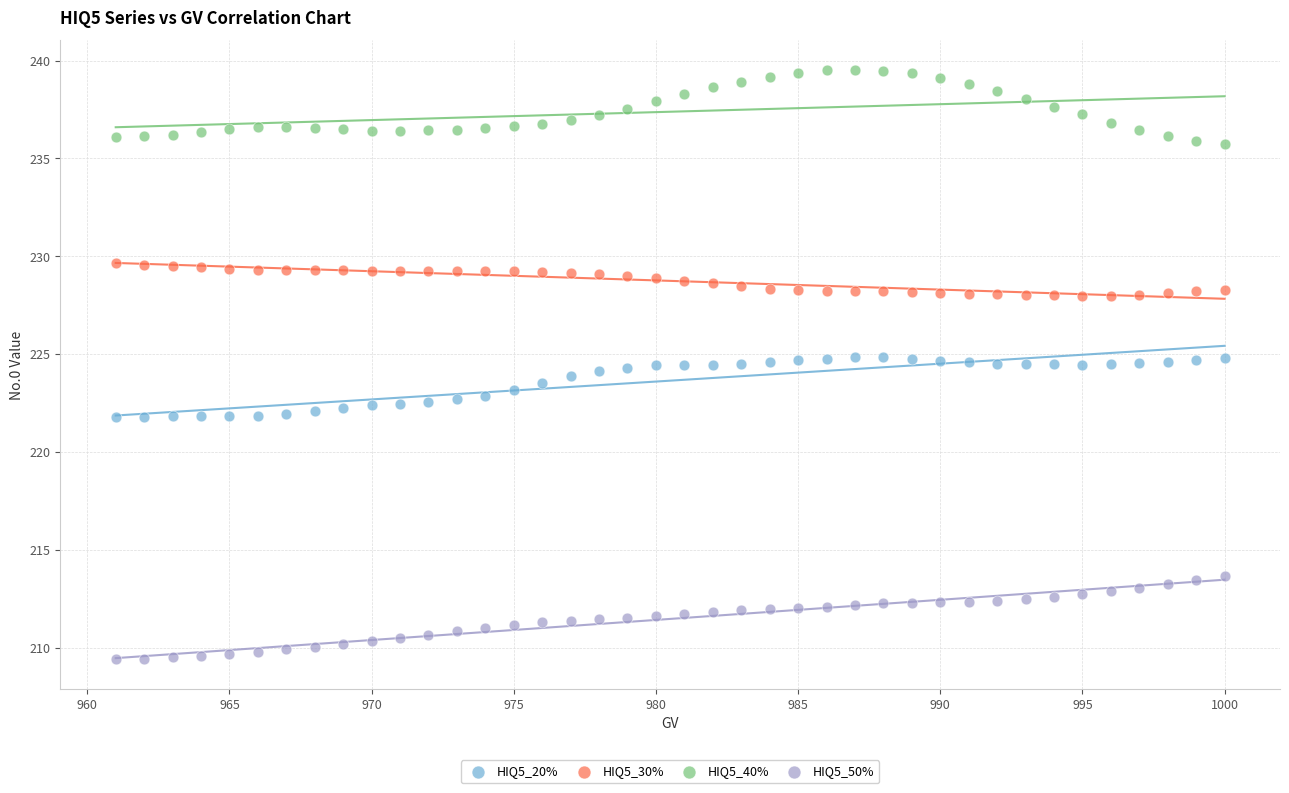

What are all the series names shown in the legend?

HIQ5_20%, HIQ5_30%, HIQ5_40%, HIQ5_50%